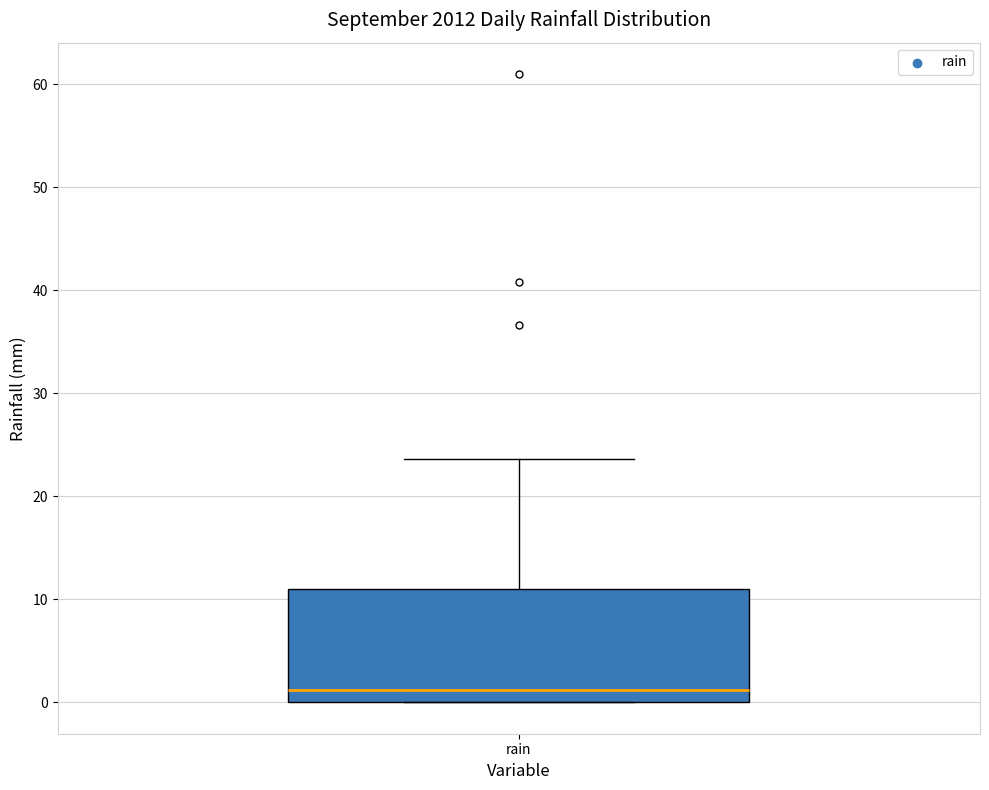

Where is the upper edge of the box for rain on the y-axis? The values are not printed on the chart, so give them approximately, as read against the axis.

11